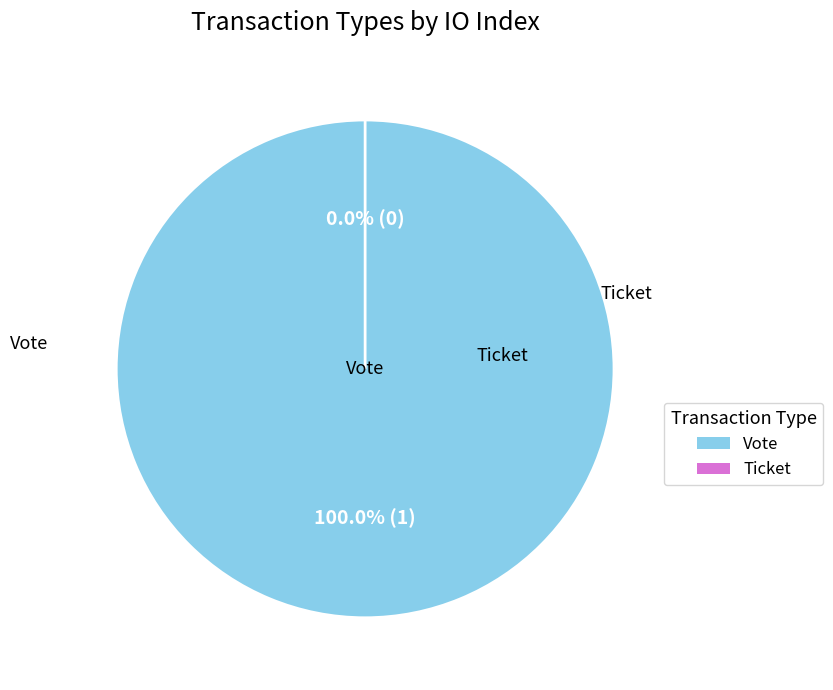

How many slices are in this pie chart?

2